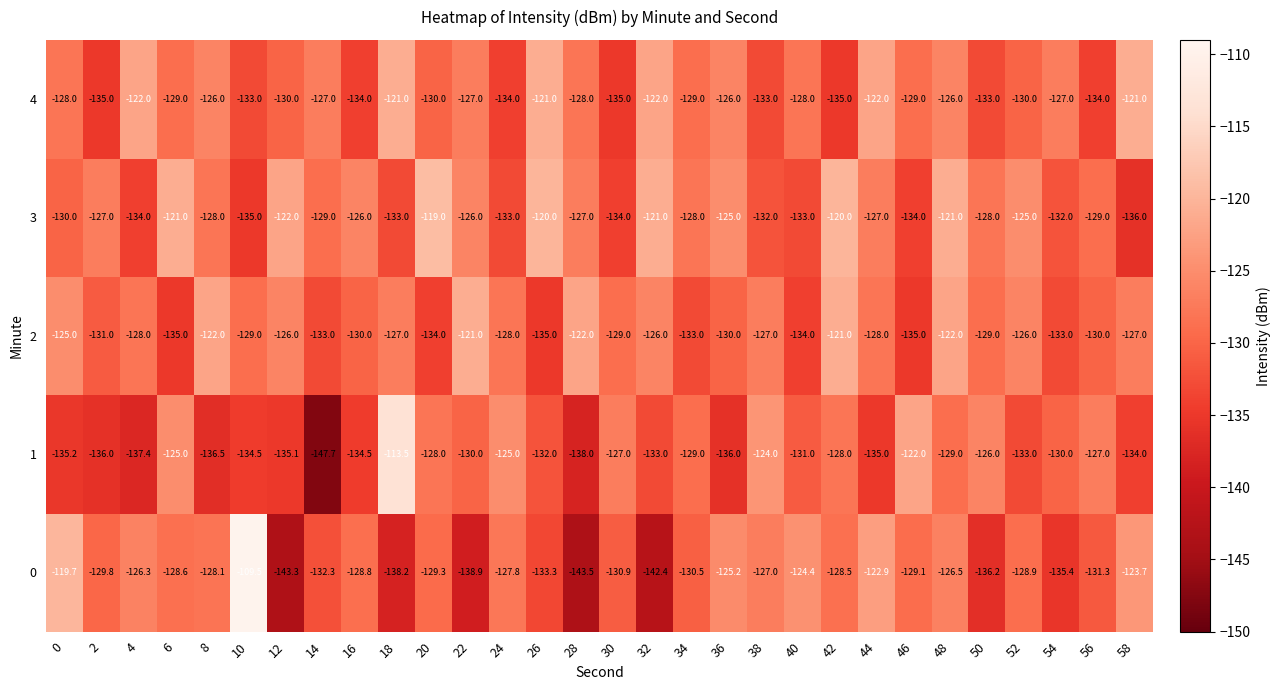

What is the difference between the 2 values at 12 and 50?

3.0